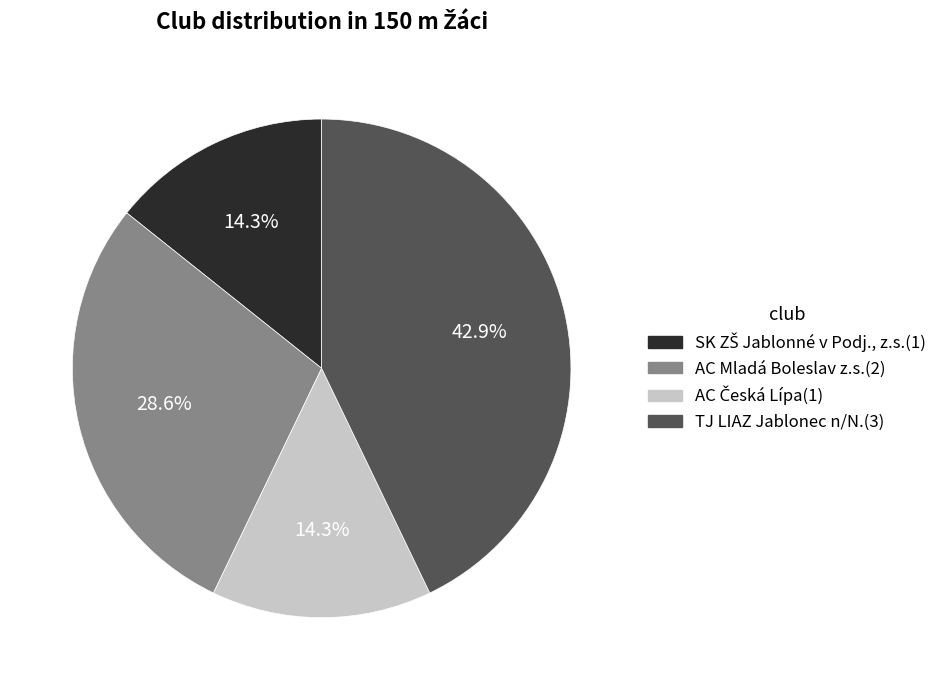

Which slice is the largest?

TJ LIAZ Jablonec n/N.(3)